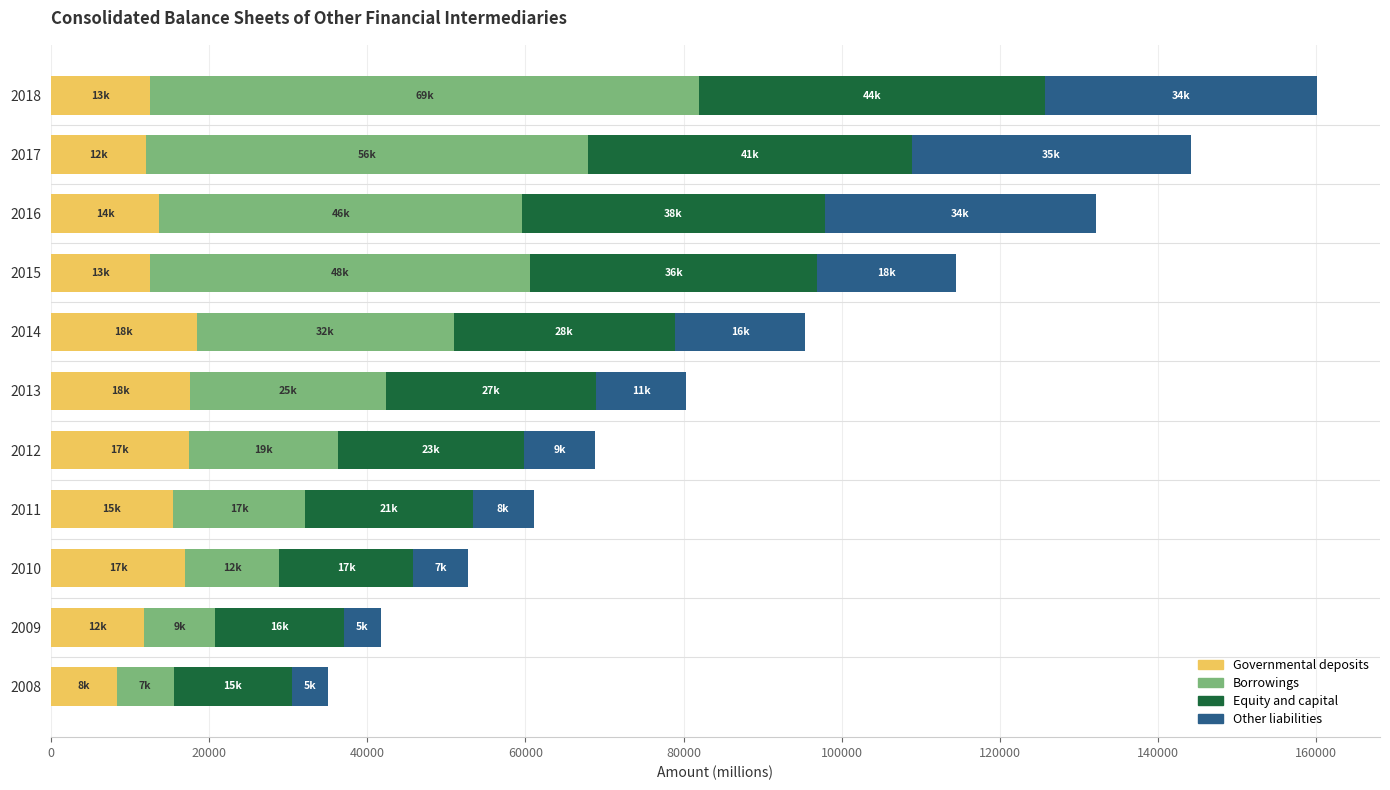

What is the difference between the maximum and minimum values in the Governmental deposits series?

10144.4